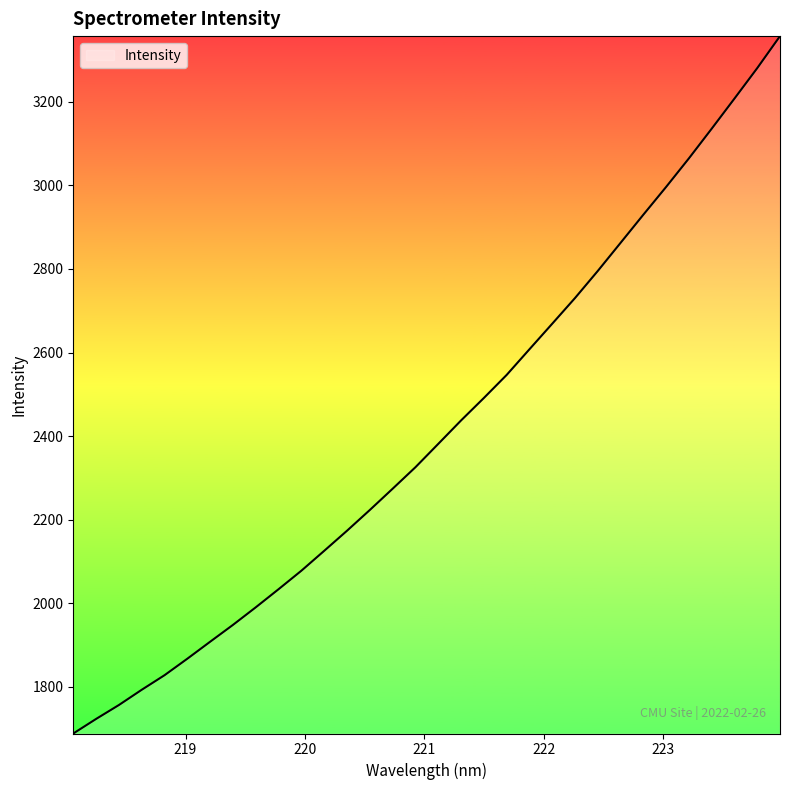

What is the maximum value shown in the chart?

3357.3